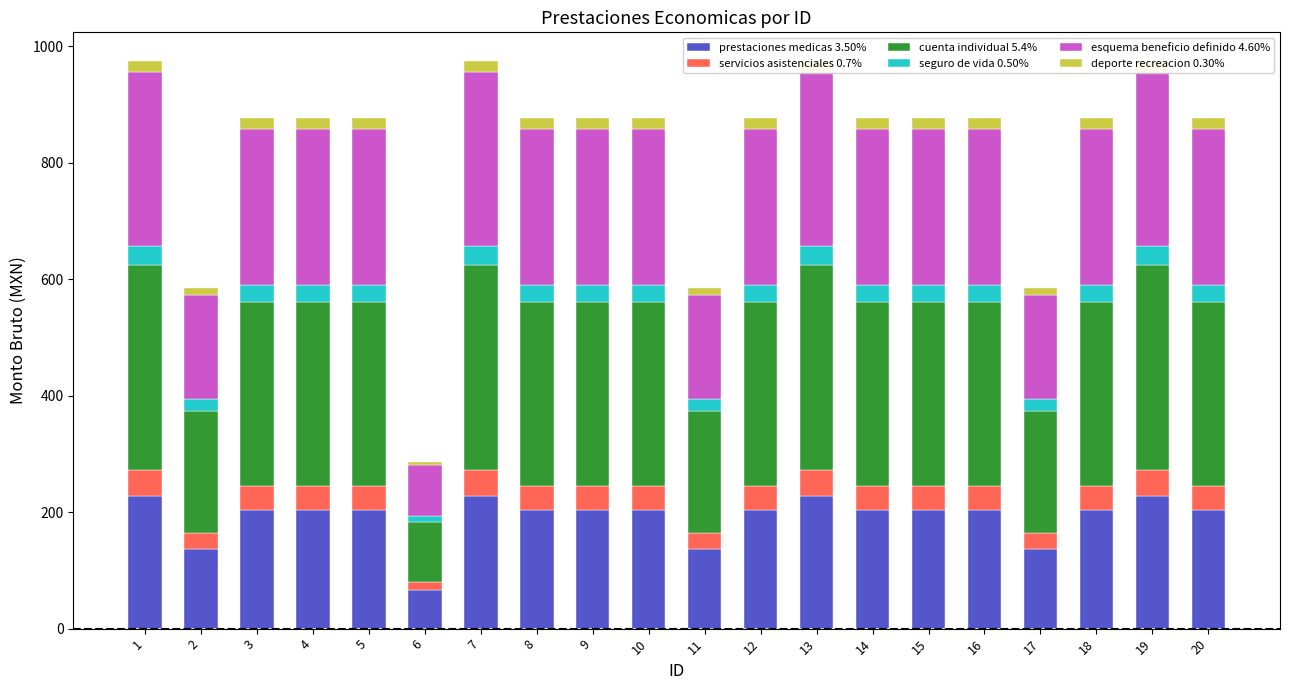

List the labels in order of deporte recreacion 0.30% value, largest first.

1, 7, 13, 19, 3, 4, 5, 8, 9, 10, 12, 14, 15, 16, 18, 20, 2, 11, 17, 6